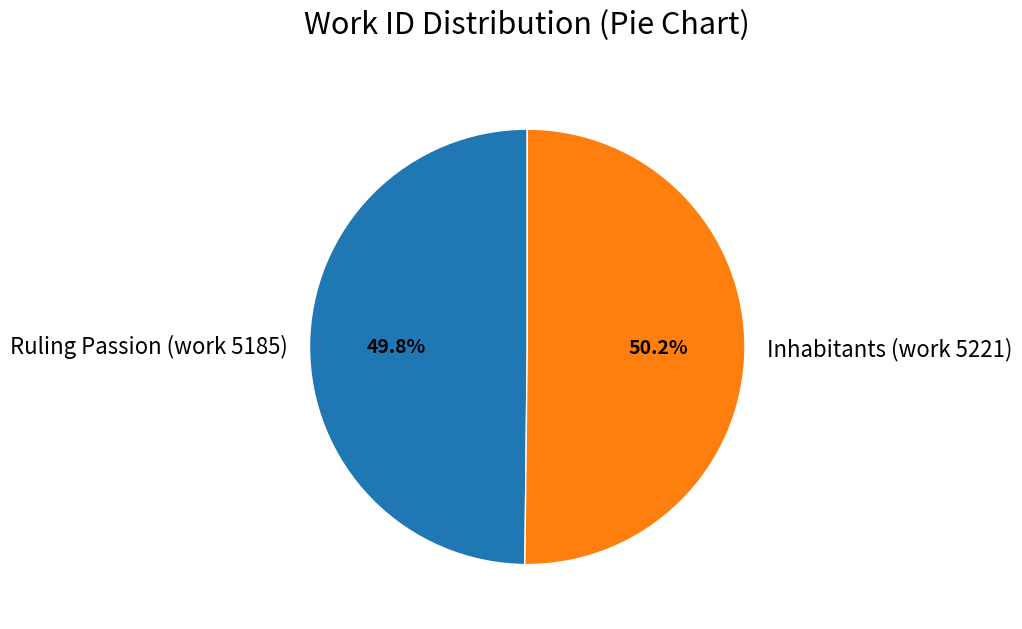

Is there a majority slice in this chart?

Yes